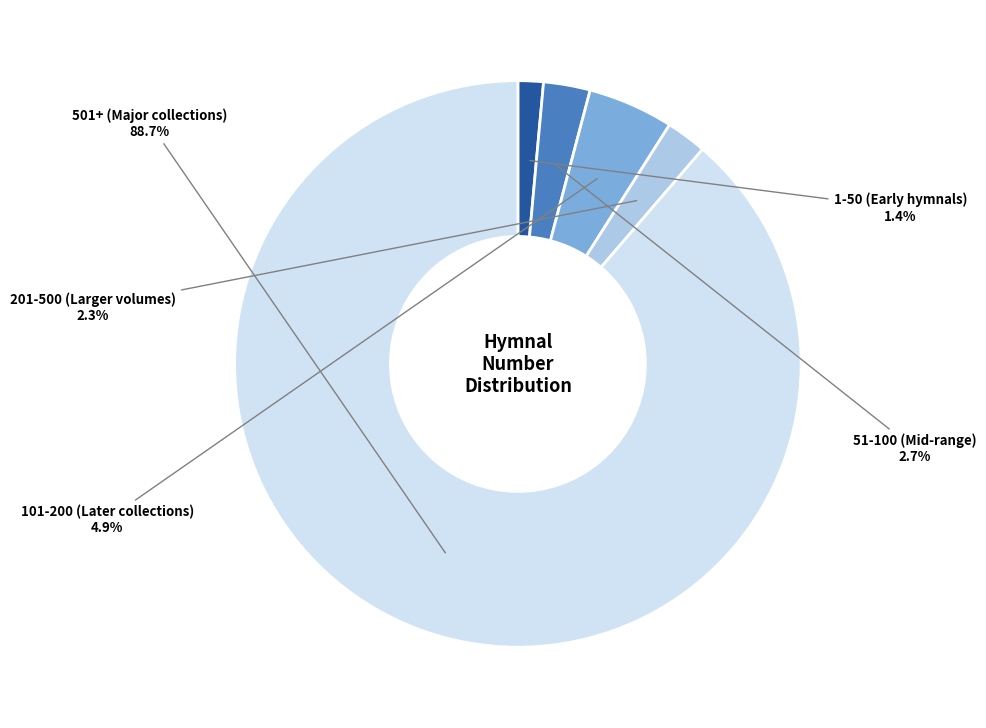

Is there any slice that represents more than half of the pie?

Yes